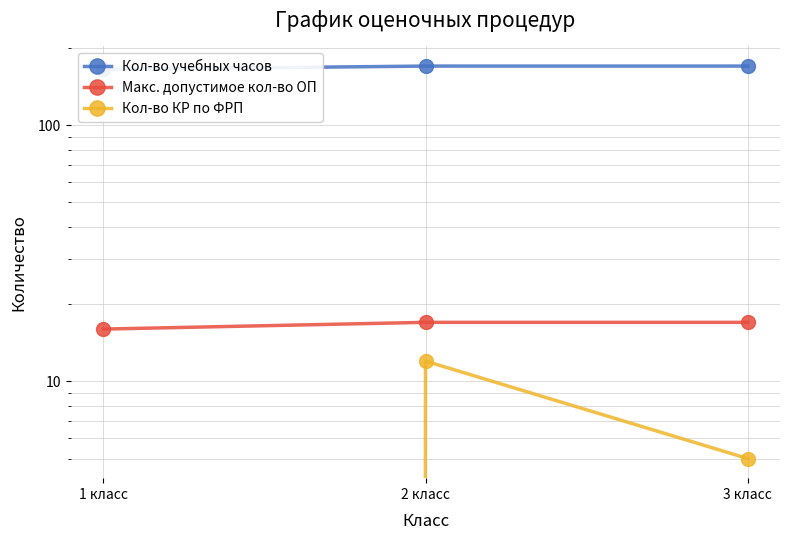

What is the total value across all series at 1 класс?

181